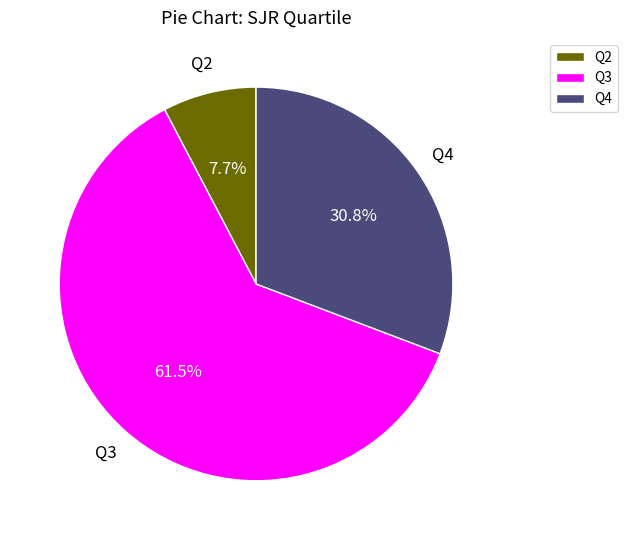

How many segments does this pie chart have?

3